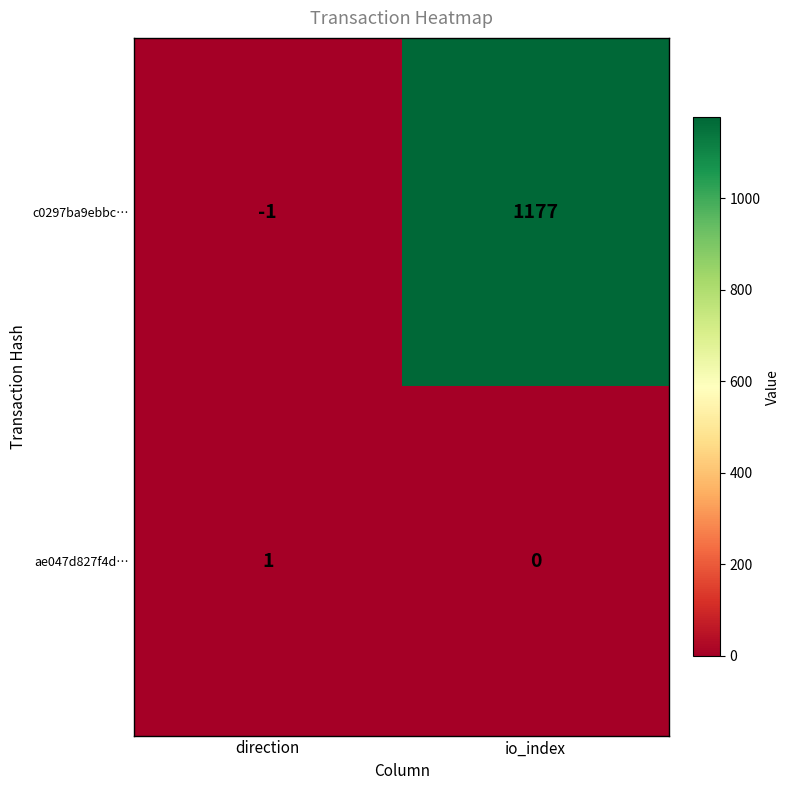

List the series in order of their peak value, highest first.

c0297ba9ebbc…, ae047d827f4d…